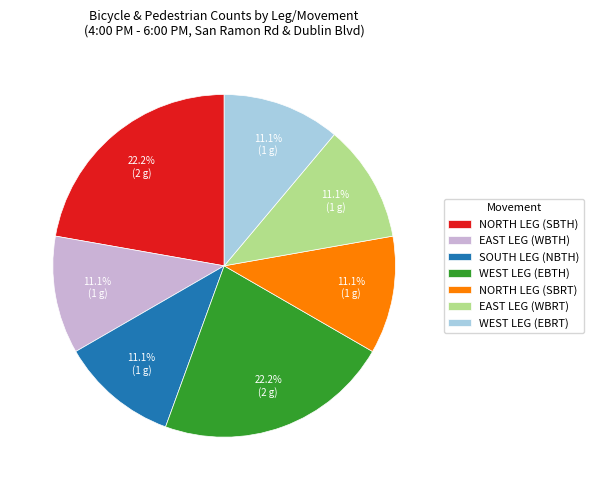

What portion of the pie excludes WEST LEG (EBTH)?

77.8%